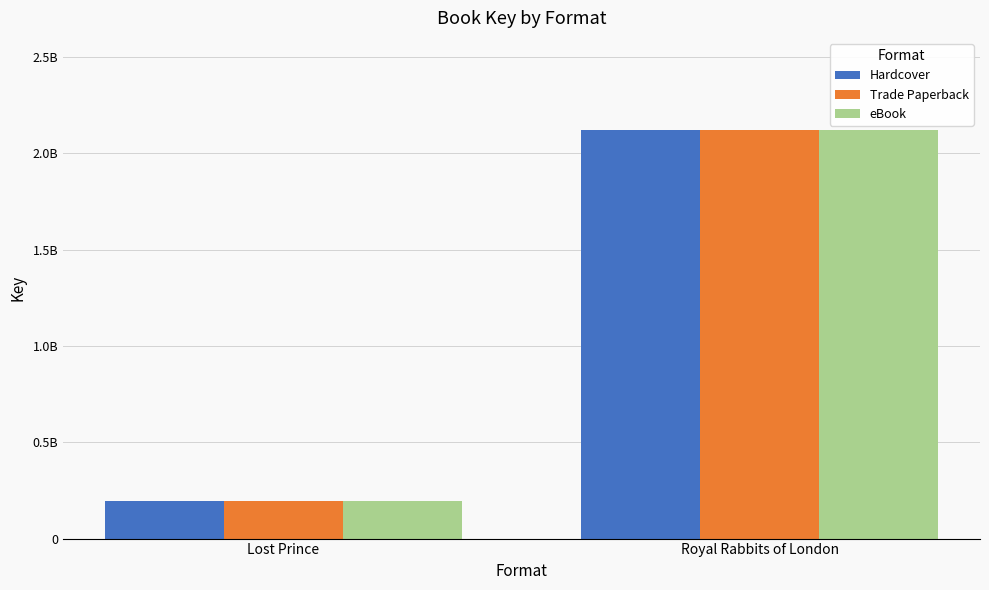

What are all the series names shown in the legend?

Hardcover, Trade Paperback, eBook